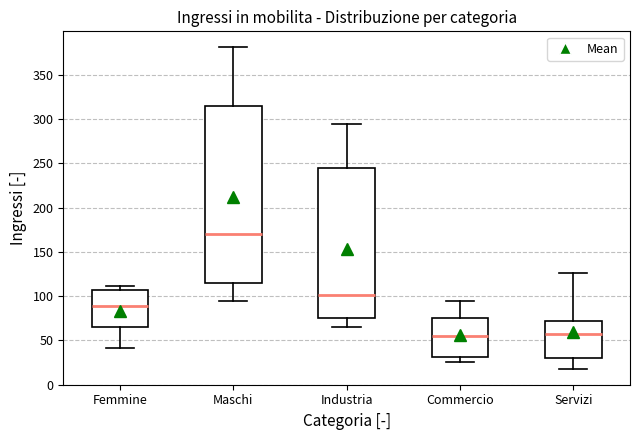

Reading left to right, read every box against the y-axis: the position of its median line, the range the box covers, and the ends of its whiskers. The values are not printed on the chart, so give them approximately, as read against the axis.

Femmine: median 90, box 65 to 105, whiskers 40 to 110
Maschi: median 170, box 115 to 315, whiskers 95 to 380
Industria: median 100, box 75 to 245, whiskers 65 to 295
Commercio: median 55, box 30 to 75, whiskers 25 to 95
Servizi: median 55, box 30 to 70, whiskers 20 to 125